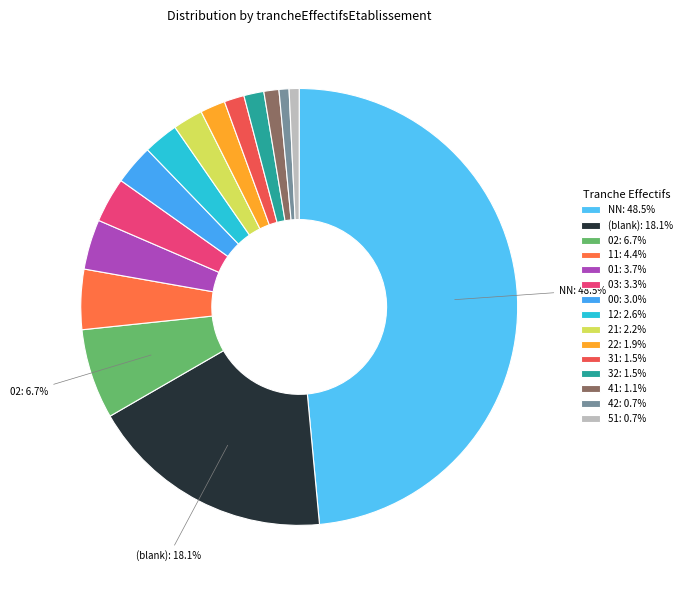

Which slice is the largest?

NN